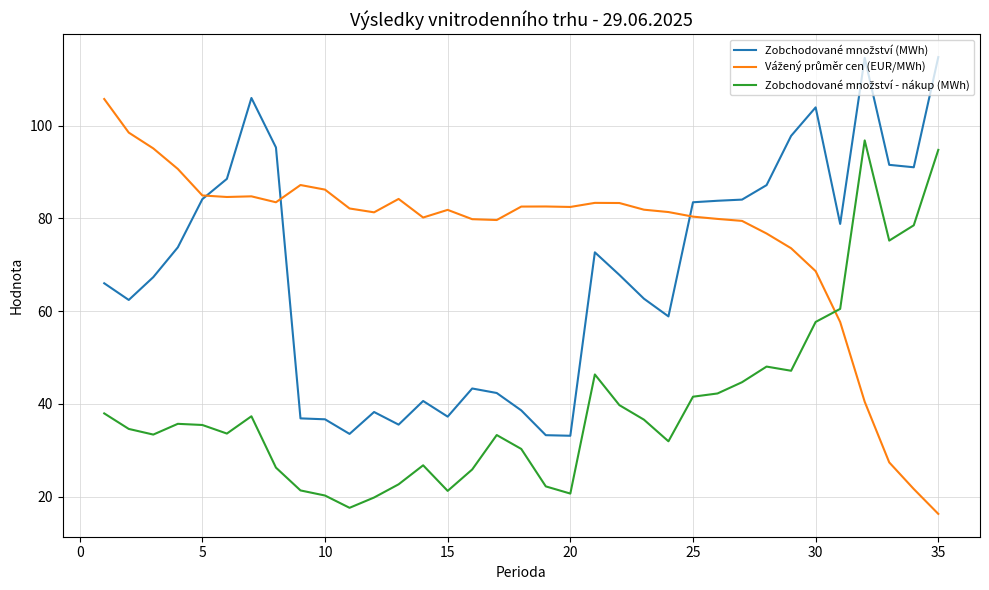

What is the spread (max minus min) of values at 5?

49.5